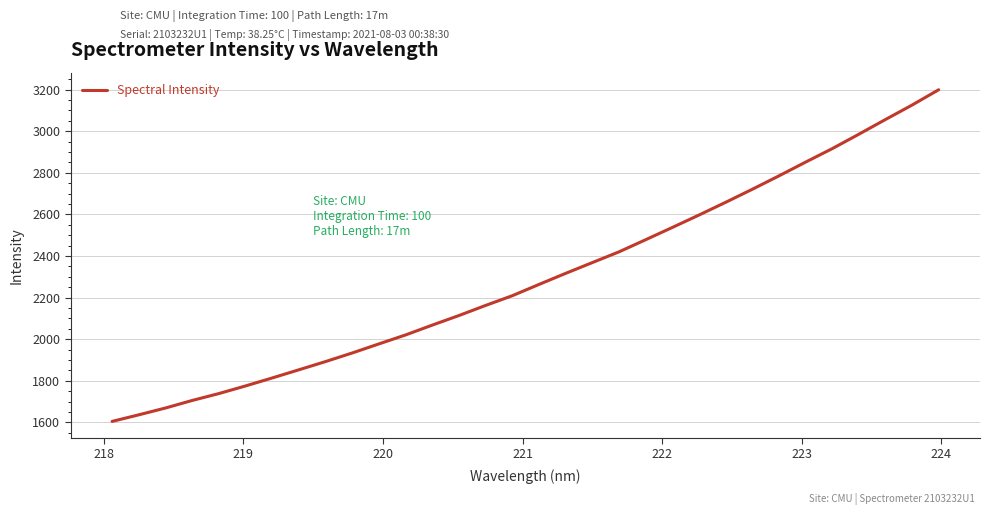

What is the minimum value shown in the chart?

1605.1